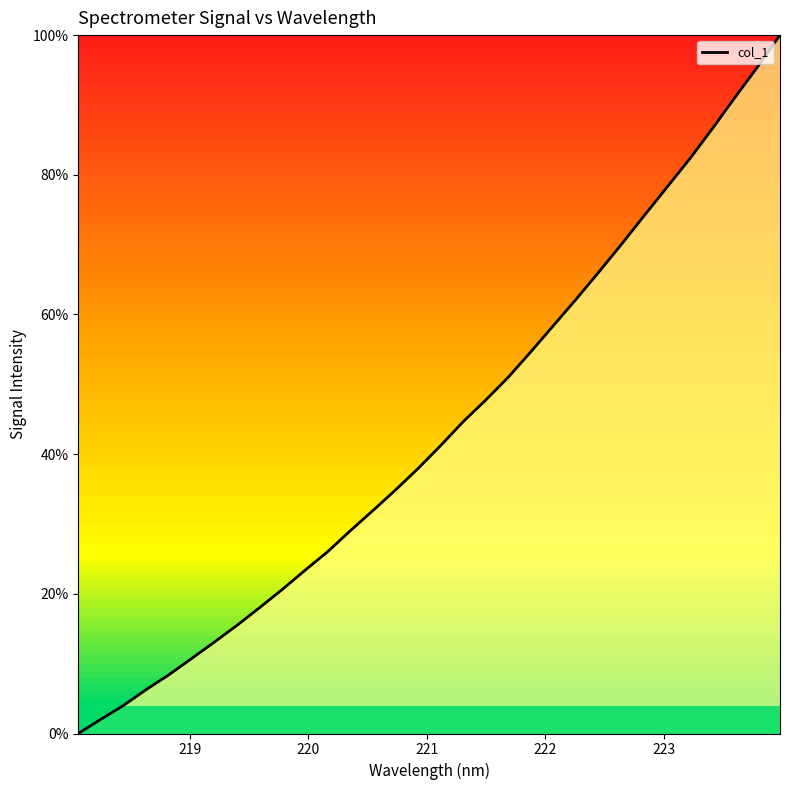

What is the maximum value shown in the chart?

100.0